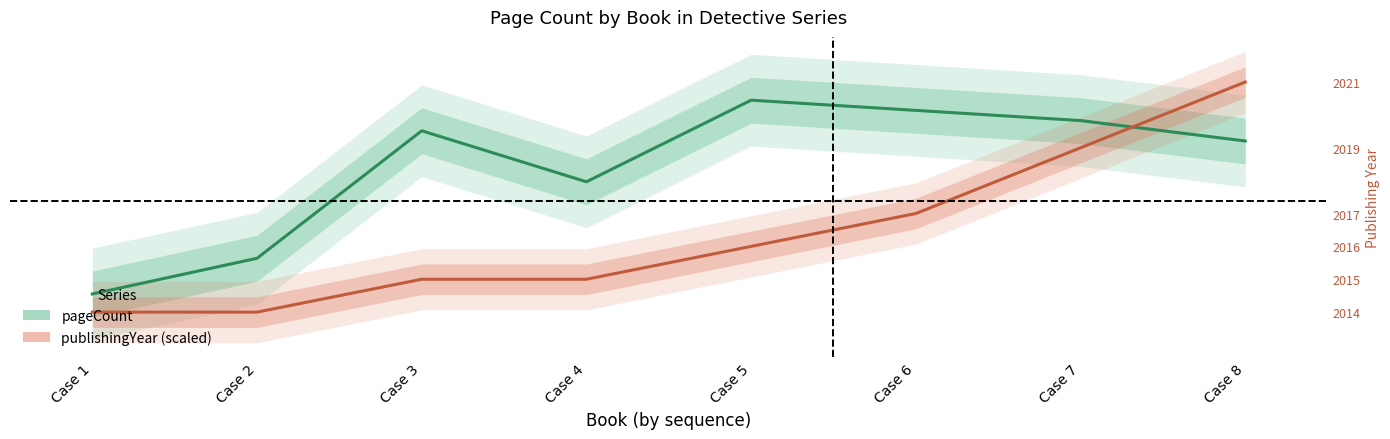

List the labels in order of pageCount value, smallest first.

Case 1, Case 2, Case 4, Case 8, Case 3, Case 7, Case 6, Case 5